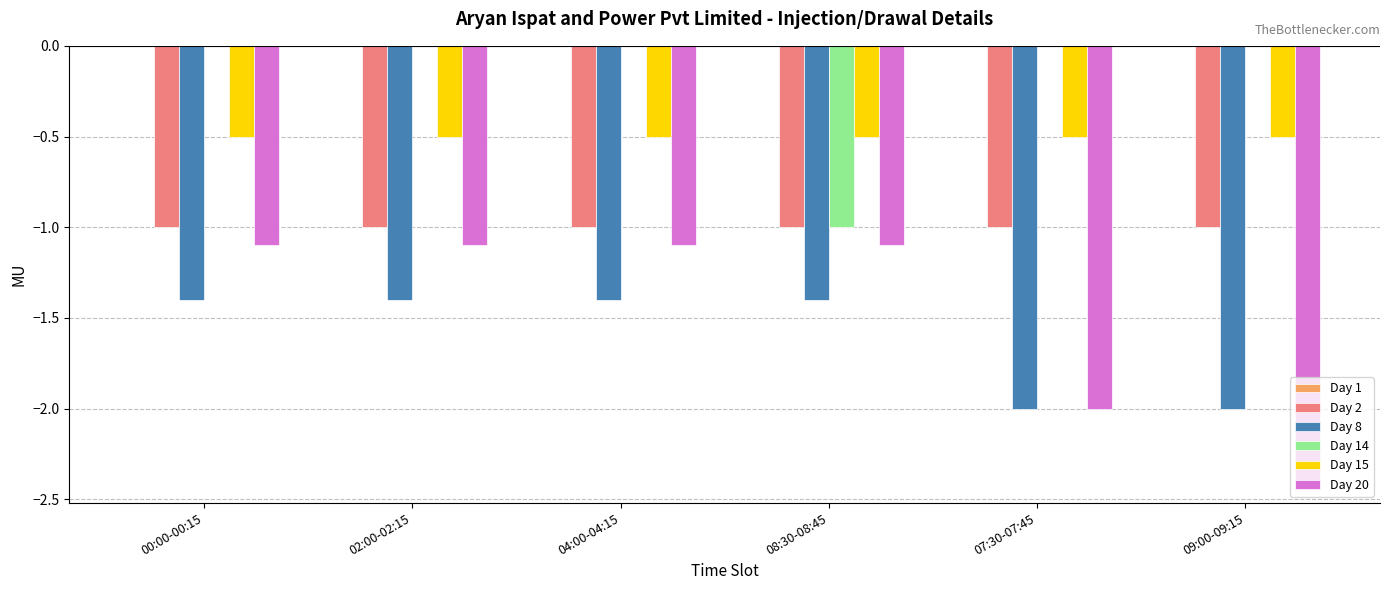

Between 00:00-00:15 and 09:00-09:15, which series saw the biggest shift?

Day 20